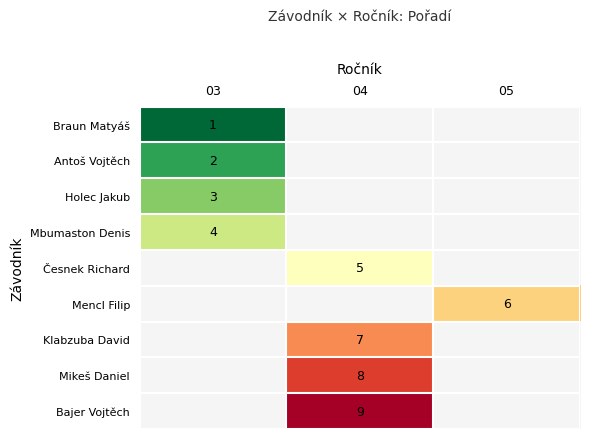

Is it true that Mbumaston Denis equals 4 at 03?

True